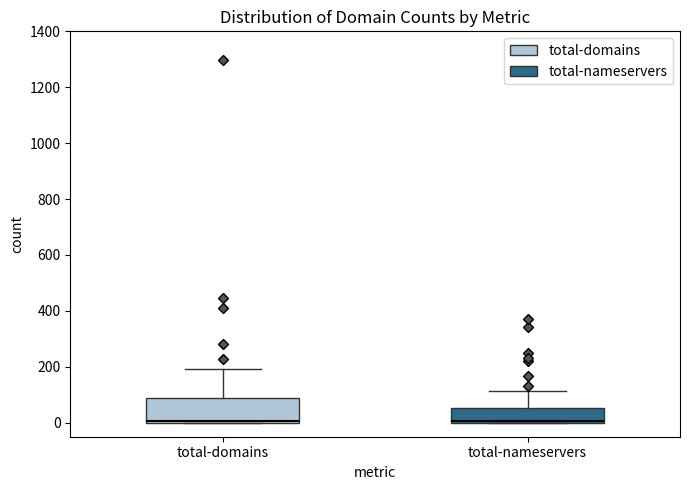

Where does the upper whisker of the box for total-domains end on the y-axis? The values are not printed on the chart, so give them approximately, as read against the axis.

200